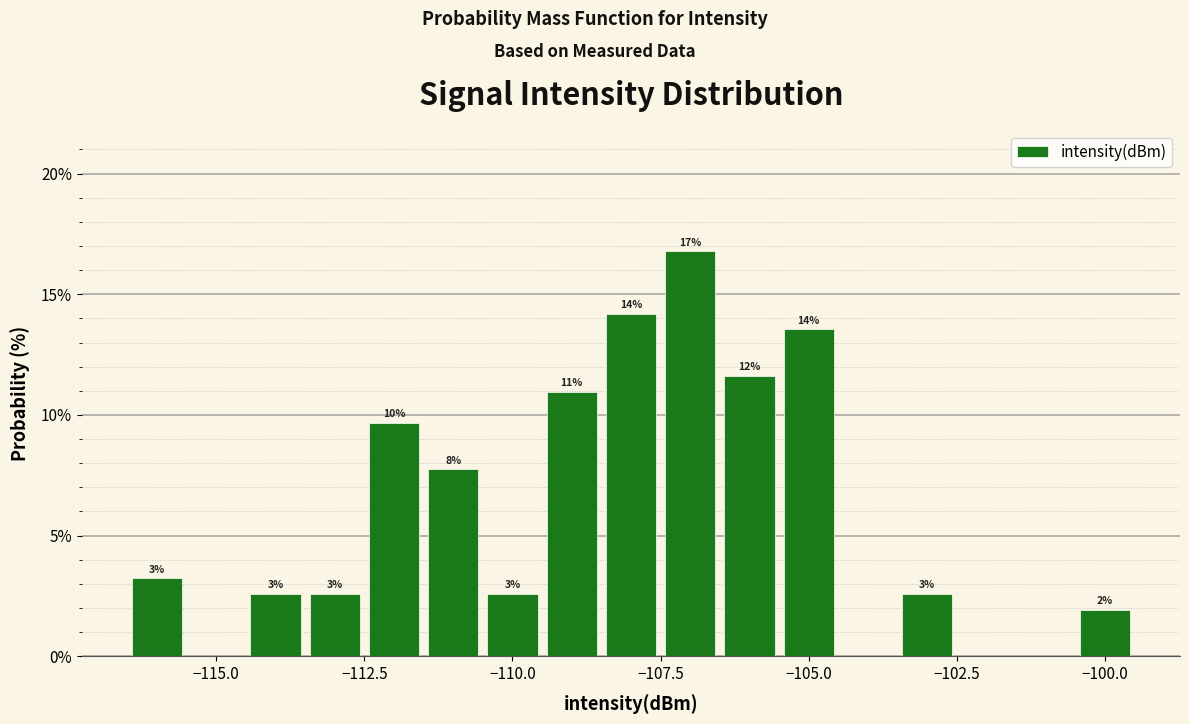

Around what value on the x-axis is the tallest bar? Give the approximate position of its centre, as read against the axis.

-107.0